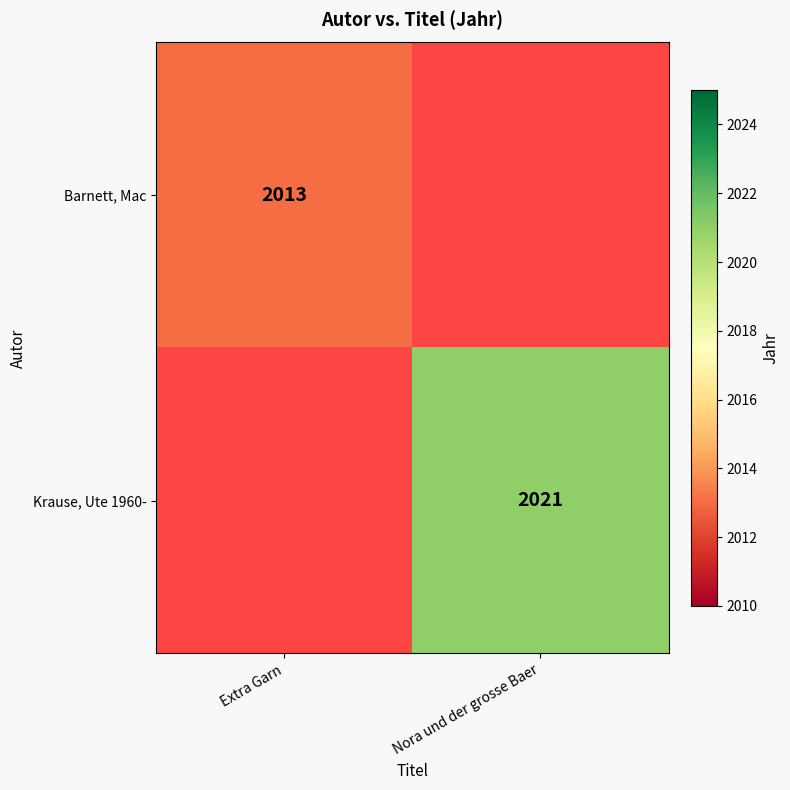

At which category does the chart reach its minimum across all series?

Extra Garn